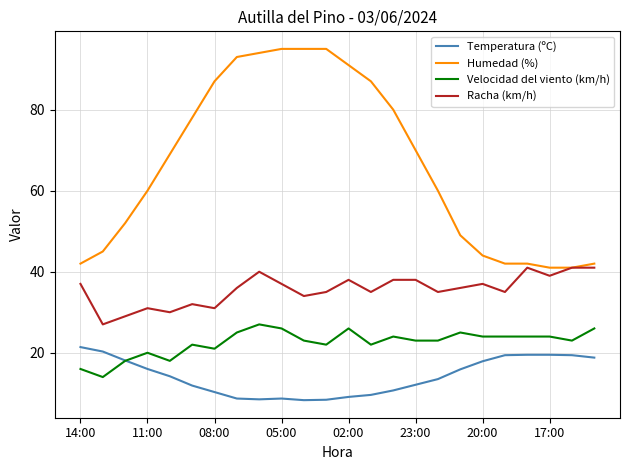

True or false: Velocidad del viento (km/h) has more than 0 interior local peaks.

True